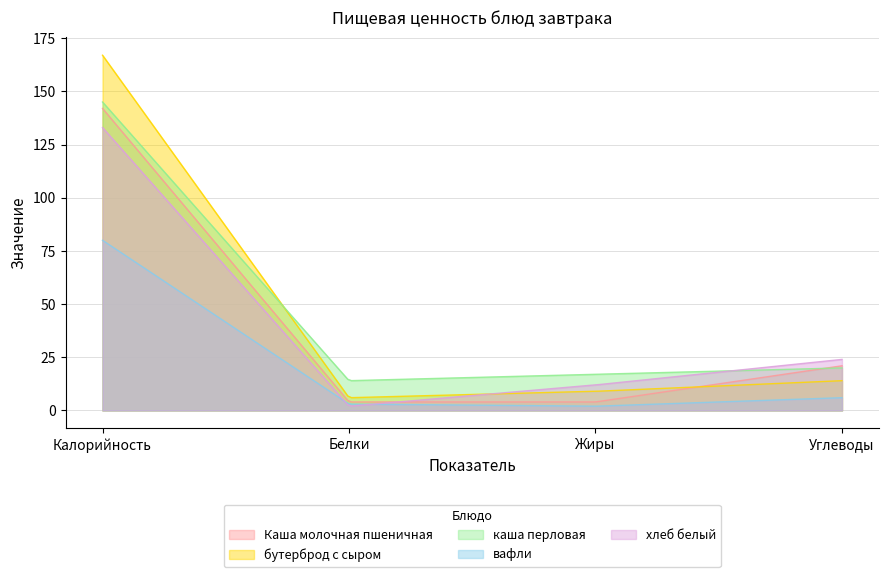

Count the number of categories in the chart.

200